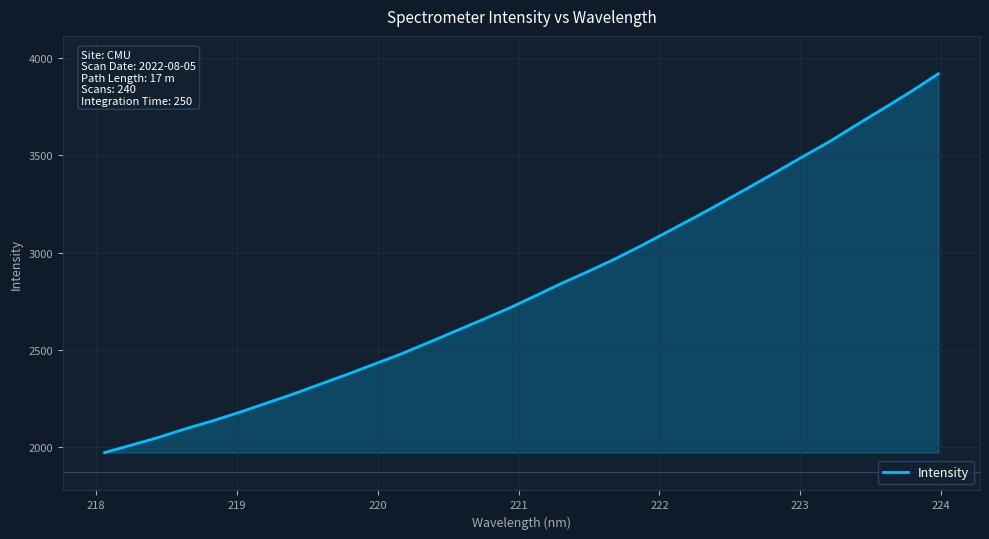

What is the greatest value displayed?

3919.3